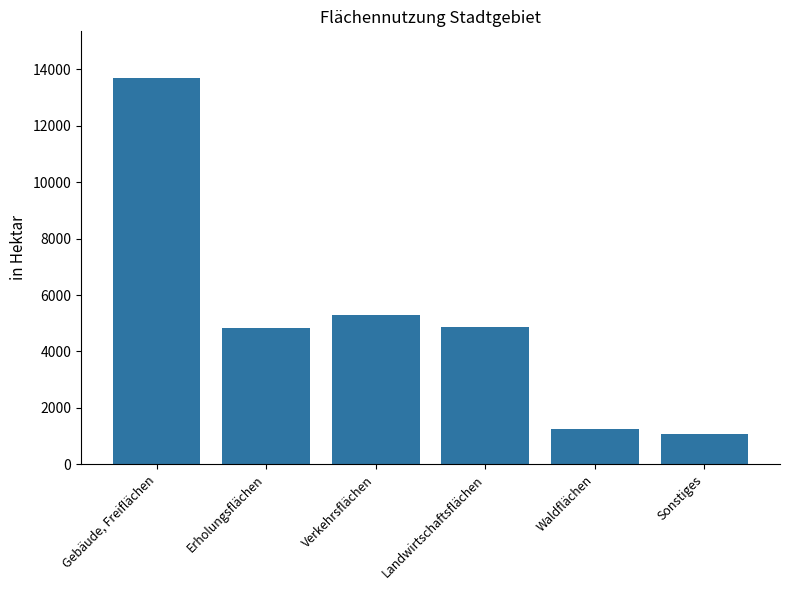

What is the smallest value displayed?

1085